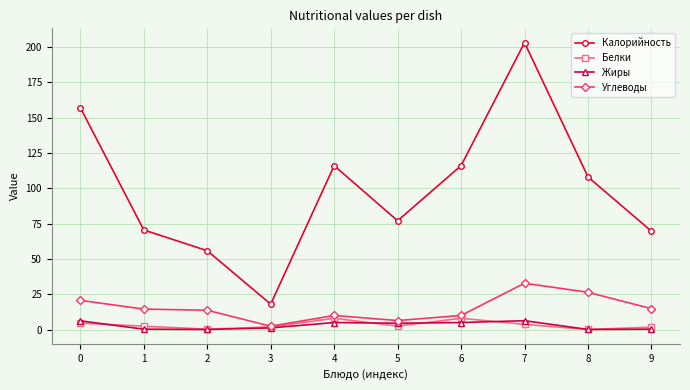

What are all the series names shown in the legend?

Калорийность, Белки, Жиры, Углеводы